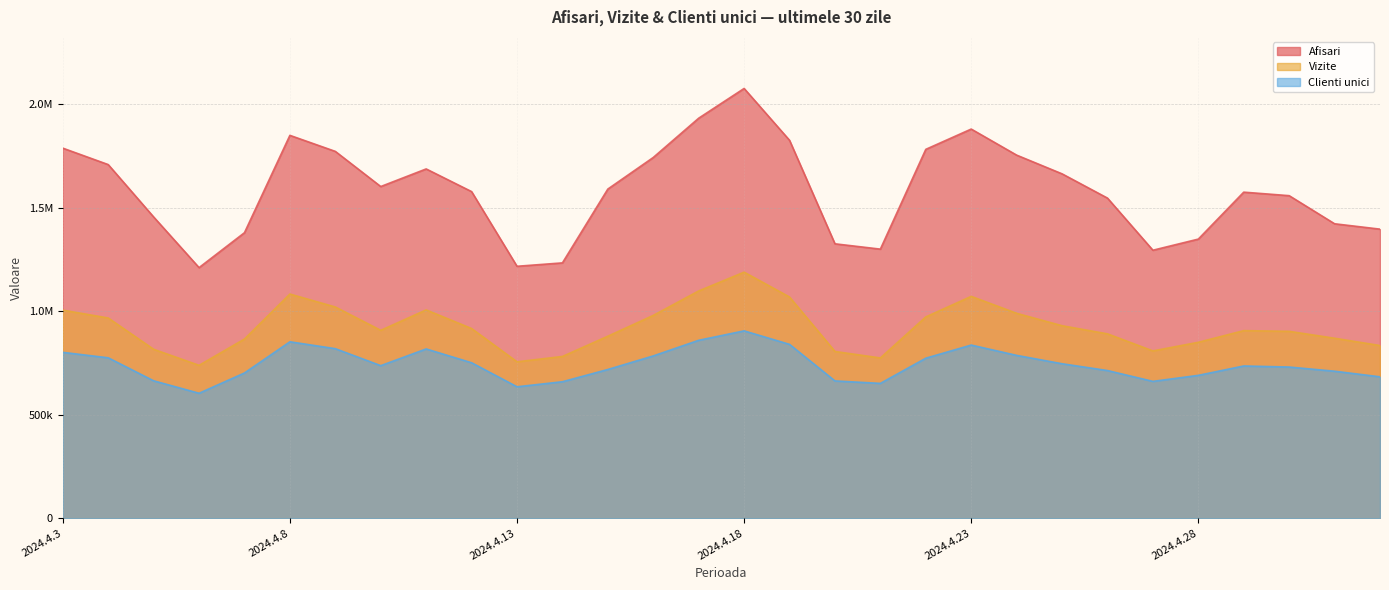

Reading left to right, transcribe all the data shown in this chart.

Afisari: 2024.4.3=1788683	2024.4.4=1709222	2024.4.5=1456067	2024.4.6=1211137	2024.4.7=1380003	2024.4.8=1850493	2024.4.9=1773013	2024.4.10=1603080	2024.4.11=1688169	2024.4.12=1578664	2024.4.13=1217613	2024.4.14=1234058	2024.4.15=1590874	2024.4.16=1743599	2024.4.17=1933412	2024.4.18=2077173	2024.4.19=1826625	2024.4.20=1326266	2024.4.21=1300529	2024.4.22=1782860	2024.4.23=1880903	2024.4.24=1754918	2024.4.25=1664499	2024.4.26=1547178	2024.4.27=1295219	2024.4.28=1349033	2024.4.29=1575932	2024.4.30=1558938	2024.5.1=1423115	2024.5.2=1397146
Vizite: 2024.4.3=1005605	2024.4.4=967682	2024.4.5=816464	2024.4.6=738859	2024.4.7=866062	2024.4.8=1083425	2024.4.9=1020805	2024.4.10=908092	2024.4.11=1006721	2024.4.12=916809	2024.4.13=755891	2024.4.14=781763	2024.4.15=879664	2024.4.16=980150	2024.4.17=1098420	2024.4.18=1189217	2024.4.19=1069140	2024.4.20=805888	2024.4.21=774523	2024.4.22=972850	2024.4.23=1072146	2024.4.24=990315	2024.4.25=930304	2024.4.26=890997	2024.4.27=808524	2024.4.28=850202	2024.4.29=906585	2024.4.30=903181	2024.5.1=869857	2024.5.2=834540
Clienti unici: 2024.4.3=801631	2024.4.4=775243	2024.4.5=664093	2024.4.6=603883	2024.4.7=701890	2024.4.8=852703	2024.4.9=819359	2024.4.10=737281	2024.4.11=818074	2024.4.12=751350	2024.4.13=635213	2024.4.14=659546	2024.4.15=718803	2024.4.16=784328	2024.4.17=859881	2024.4.18=905468	2024.4.19=840204	2024.4.20=663466	2024.4.21=651619	2024.4.22=773324	2024.4.23=836870	2024.4.24=786988	2024.4.25=746539	2024.4.26=713638	2024.4.27=661326	2024.4.28=690443	2024.4.29=735784	2024.4.30=730576	2024.5.1=710426	2024.5.2=683355